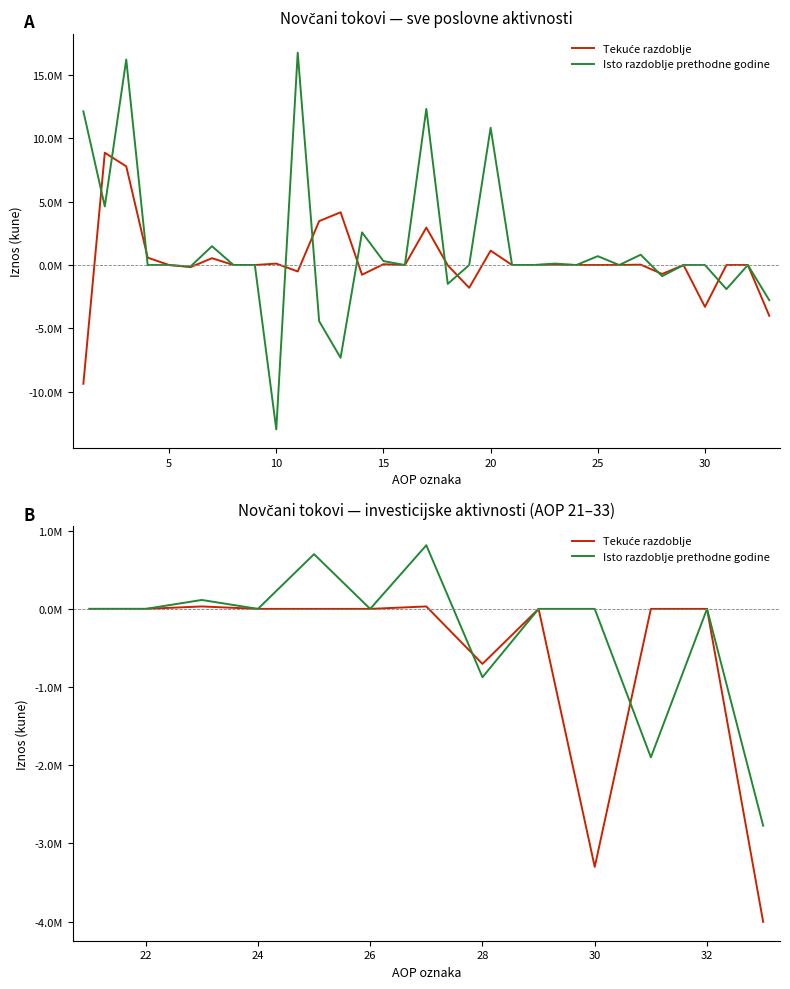

The value of Tekuće razdoblje at 30 is 41936. True or false?

False